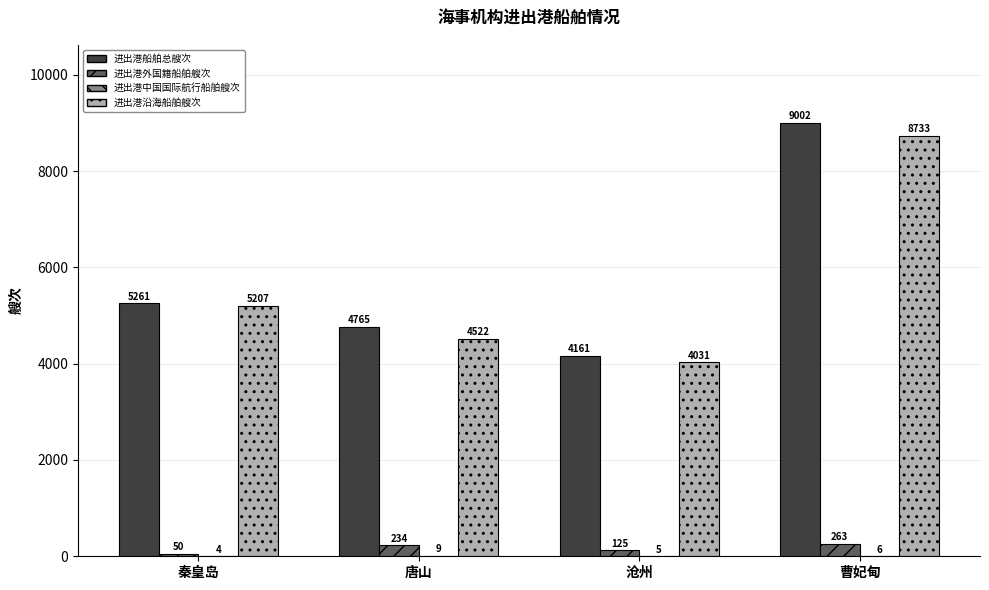

How many 进出港外国籍船舶艘次 values are between 125 and 263?

3